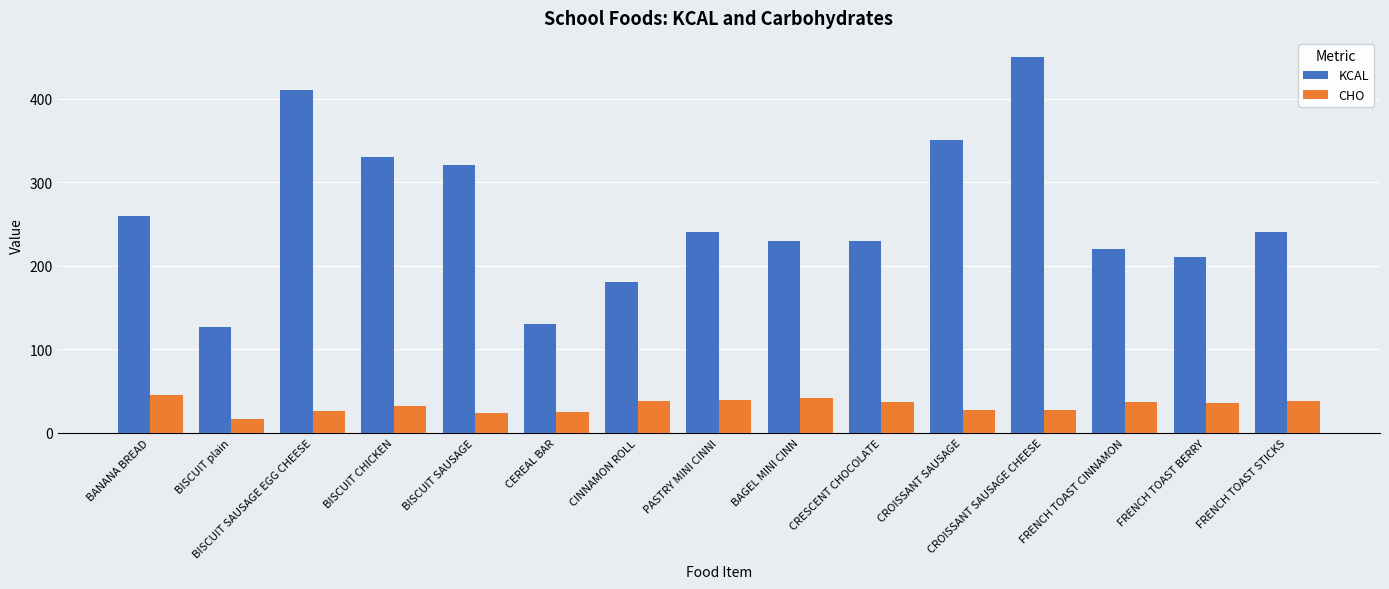

The value of CHO at CINNAMON ROLL is 38. True or false?

True